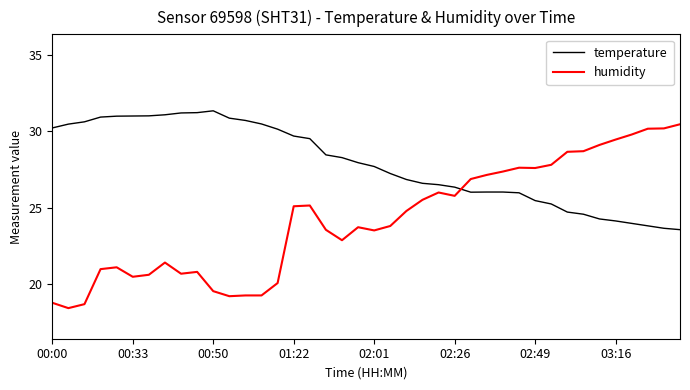

True or false: humidity has more than 2 interior local peaks.

True